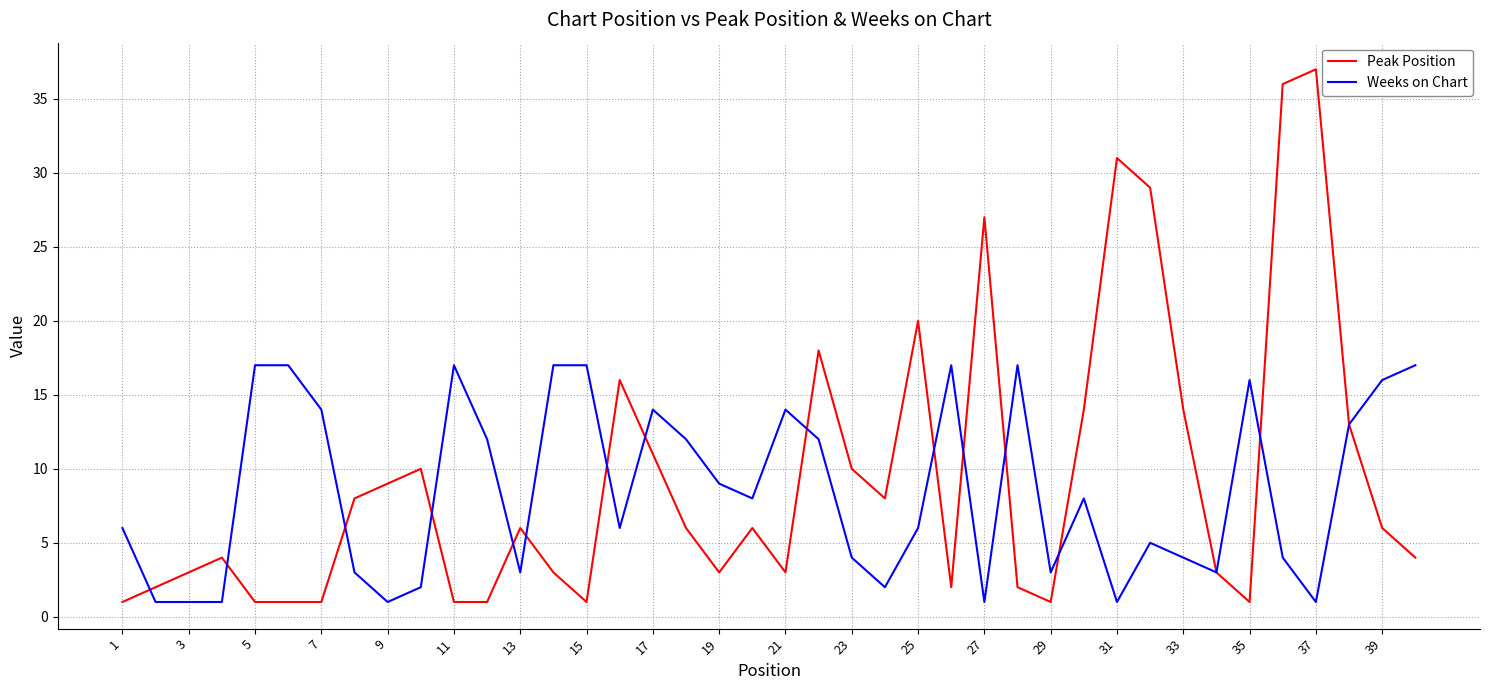

What is the highest value of the Peak Position series?

37